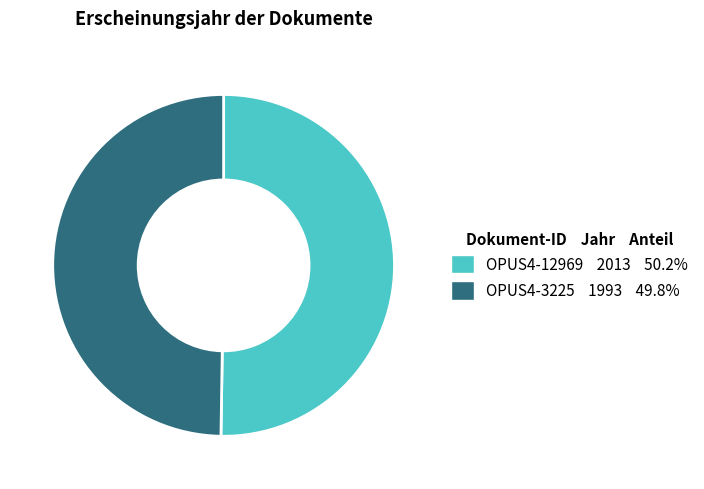

Count the number of slices in the pie.

2